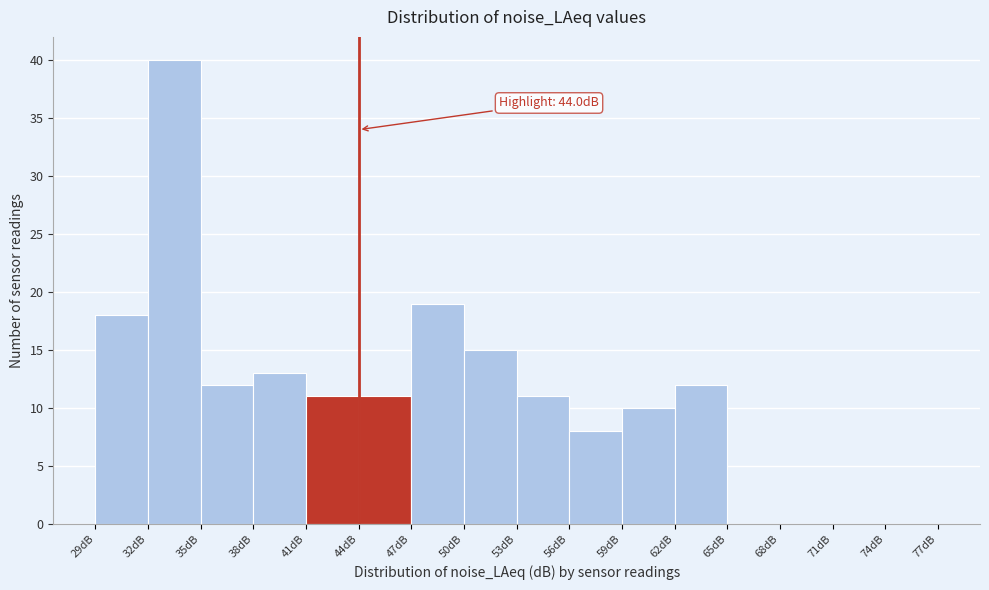

Which range on the x-axis has the tallest bar?

32 to 35